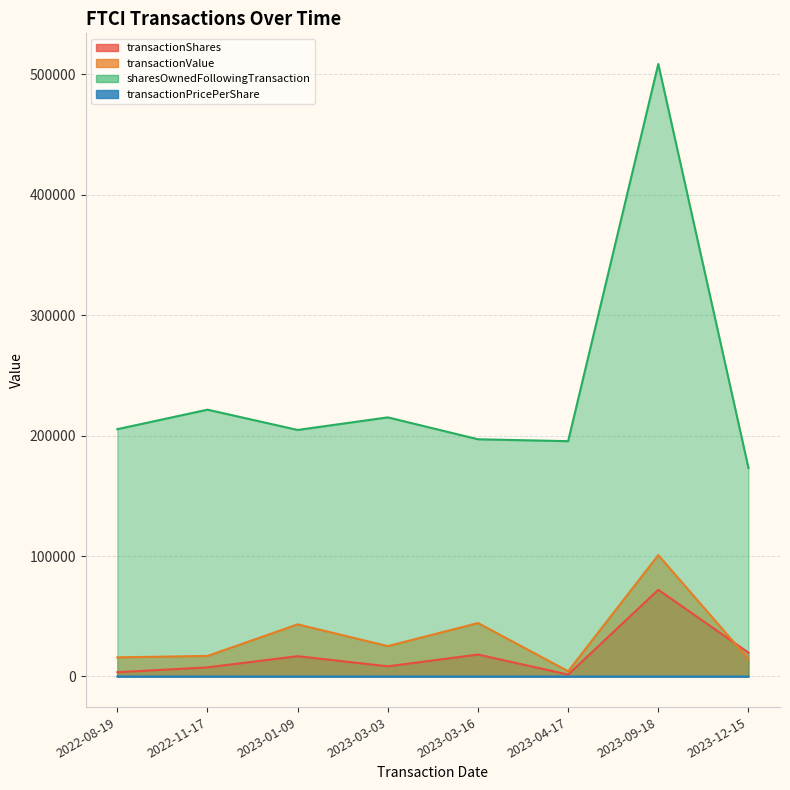

True or false: sharesOwnedFollowingTransaction has more than 0 points higher than both neighbors.

True